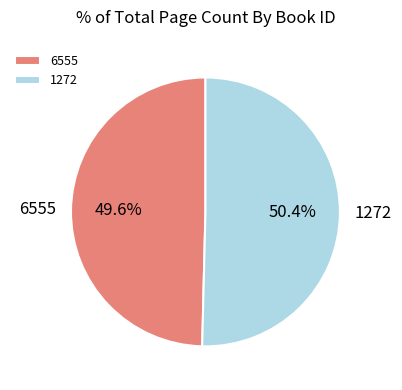

What percentage do 6555 and 1272 together represent?

100.0%